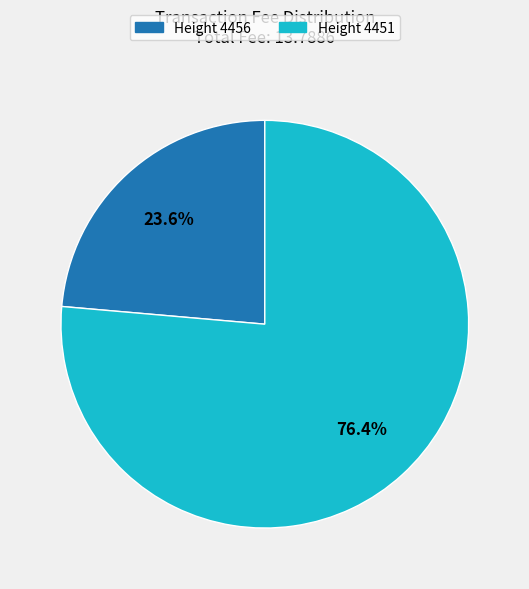

Is there a majority slice in this chart?

Yes